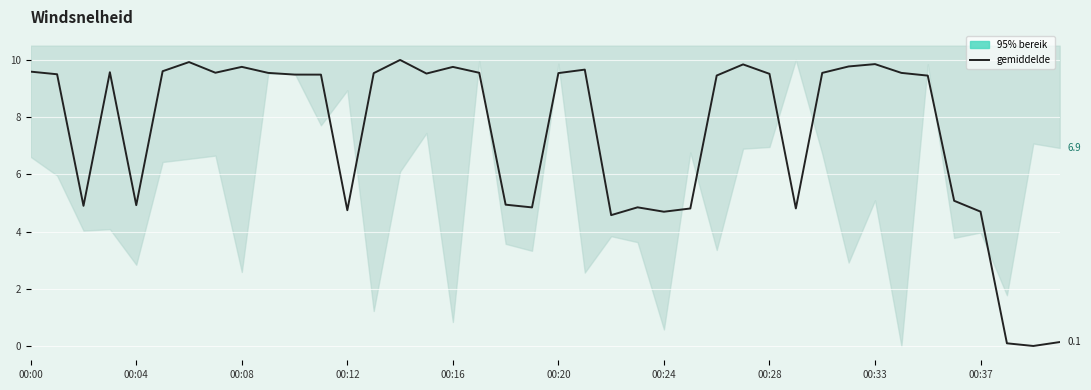

Reading left to right, extract all data points from this chart.

9.6	9.5	4.9	9.6	4.9	9.6	9.9	9.6	9.8	9.5	9.5	9.5	4.7	9.5	10.0	9.5	9.8	9.6	4.9	4.8	9.5	9.7	4.6	4.8	4.7	4.8	9.5	9.8	9.5	4.8	9.5	9.8	9.9	9.5	9.5	5.1	4.7	0.1	0.0	0.1